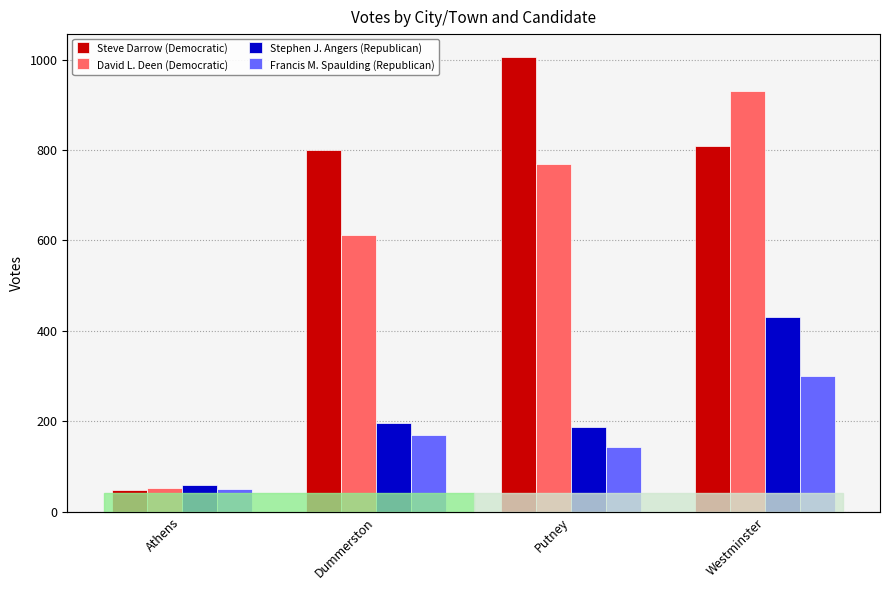

List the labels in order of Steve Darrow (Democratic) value, largest first.

Putney, Westminster, Dummerston, Athens